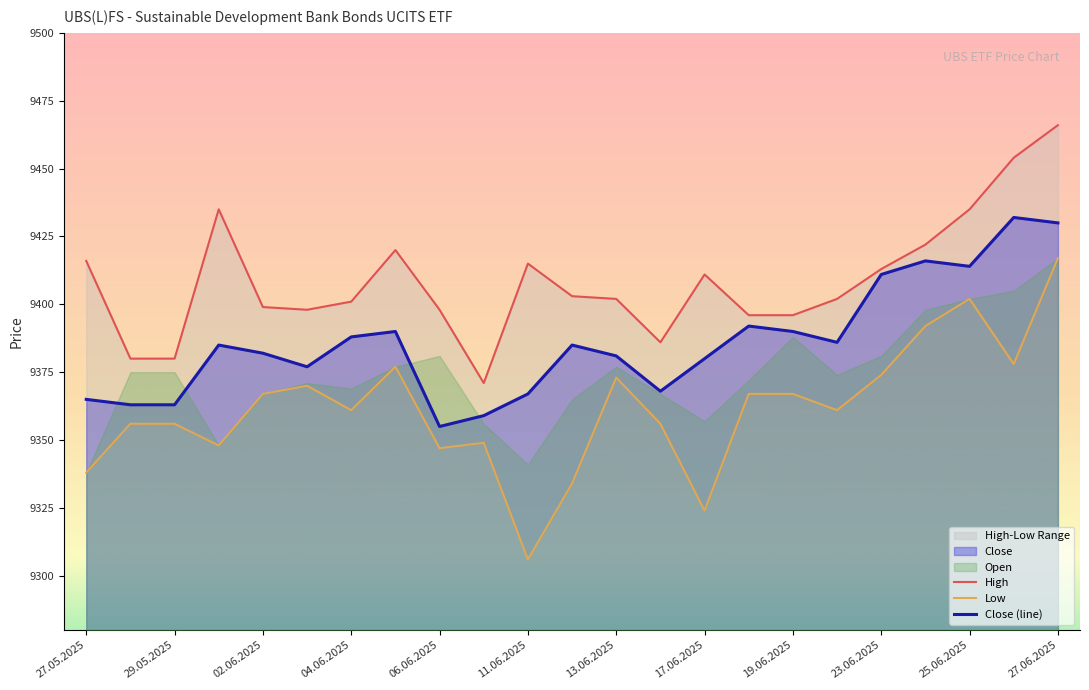

True or false: Close (line) and Low cross at least once.

False